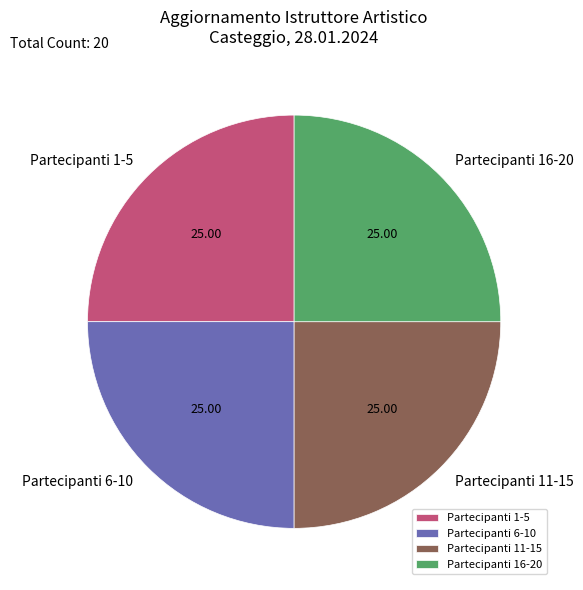

Count the number of slices in the pie.

4